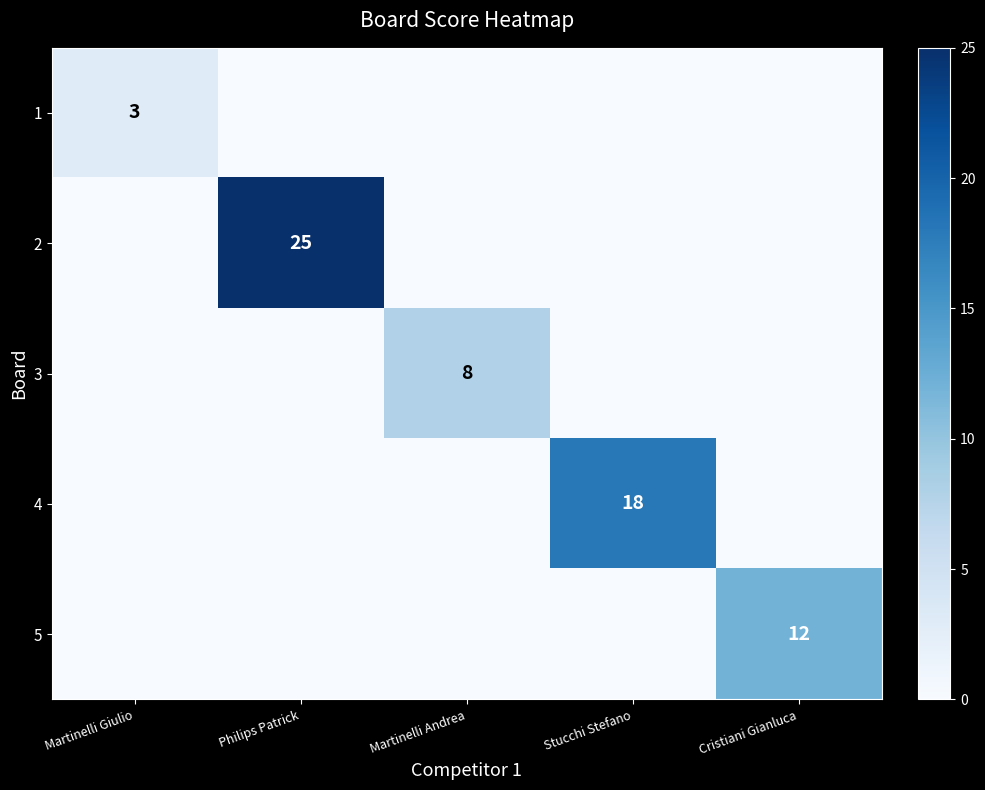

Is the value of 4 at Stucchi Stefano greater than the value of 5 at Cristiani Gianluca?

Yes